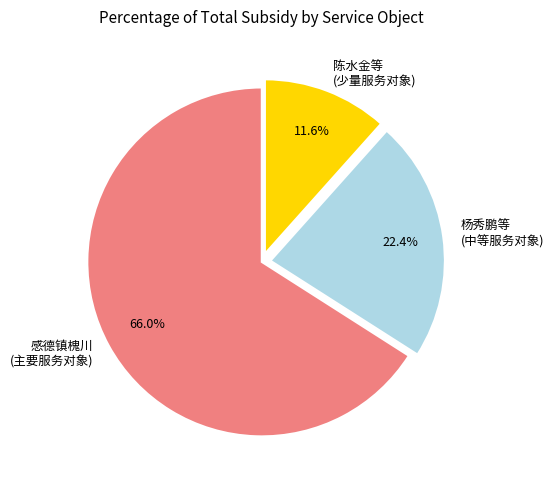

How many slices are in this pie chart?

3